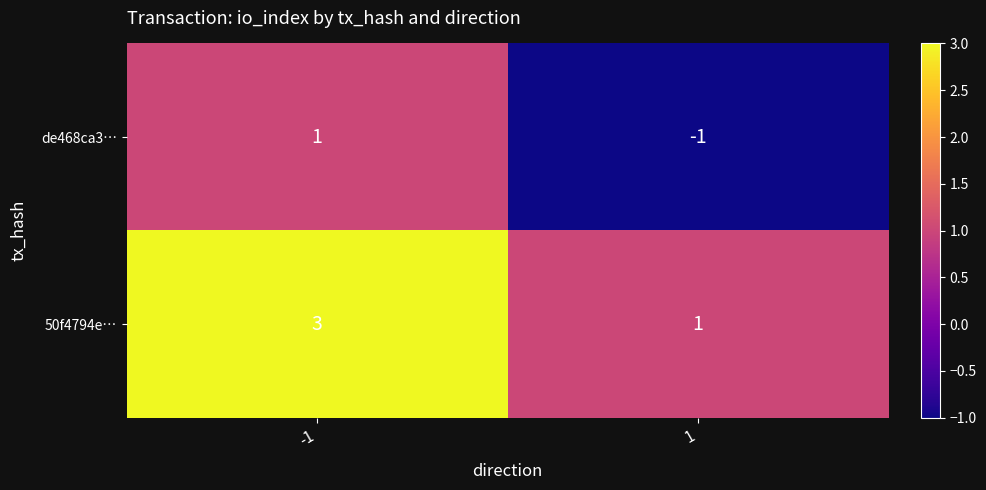

Is it true that 50f4794e… equals 5 at -1?

False